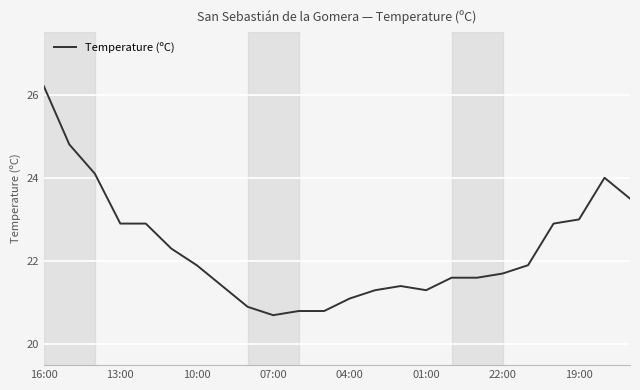

What is the minimum value shown in the chart?

20.7